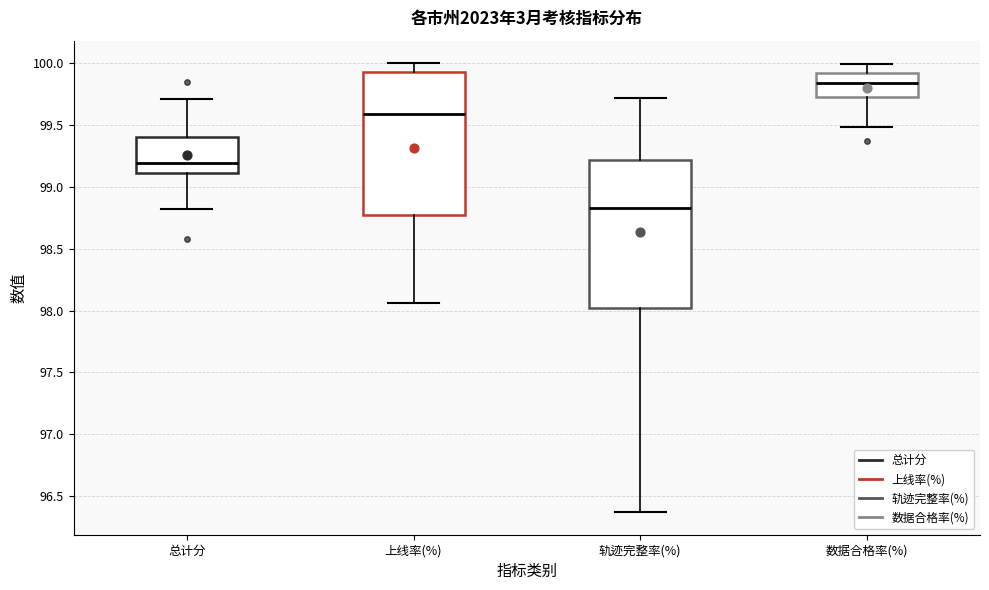

Reading left to right, transcribe this box plot: for each box, give where its median line is, the range the box spans, and where its two whiskers end, as read against the y-axis. The values are not printed on the chart, so give them approximately, as read against the axis.

总计分: median 99.20, box 99.10 to 99.40, whiskers 98.80 to 99.70
上线率(%): median 99.60, box 98.75 to 99.95, whiskers 98.05 to 100.00
轨迹完整率(%): median 98.85, box 98.00 to 99.20, whiskers 96.35 to 99.70
数据合格率(%): median 99.85, box 99.75 to 99.90, whiskers 99.50 to 100.00